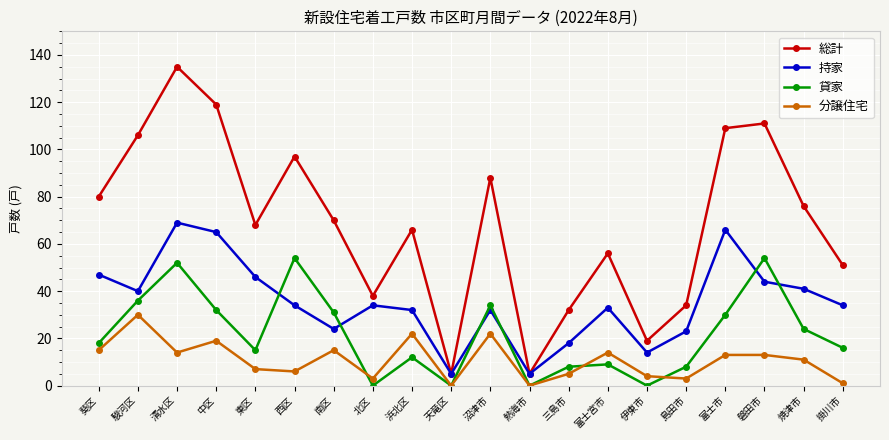

Reading left to right, list all the values displayed in this chart.

総計: 80	106	135	119	68	97	70	38	66	5	88	5	32	56	19	34	109	111	76	51
持家: 47	40	69	65	46	34	24	34	32	5	32	5	18	33	14	23	66	44	41	34
貸家: 18	36	52	32	15	54	31	0	12	0	34	0	8	9	0	8	30	54	24	16
分譲住宅: 15	30	14	19	7	6	15	3	22	0	22	0	5	14	4	3	13	13	11	1